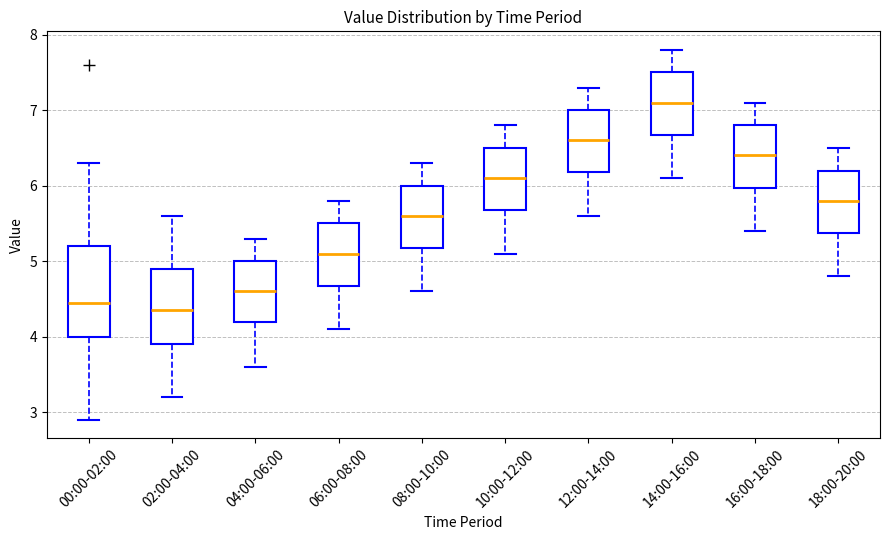

Which box is the tallest, from its lower edge to its upper edge?

00:00-02:00